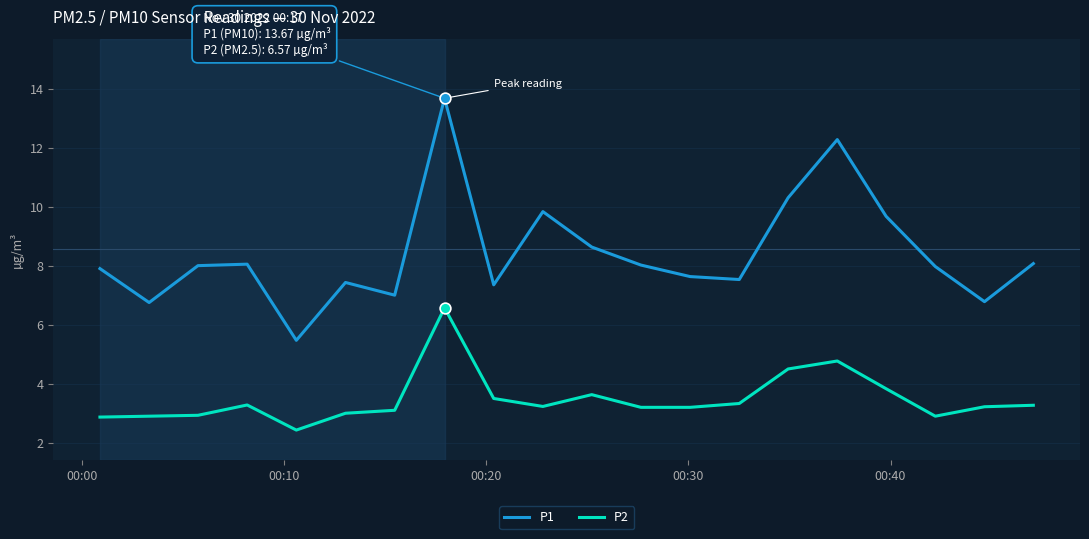

Rank the series by their maximum value, from lowest to highest.

P2, P1